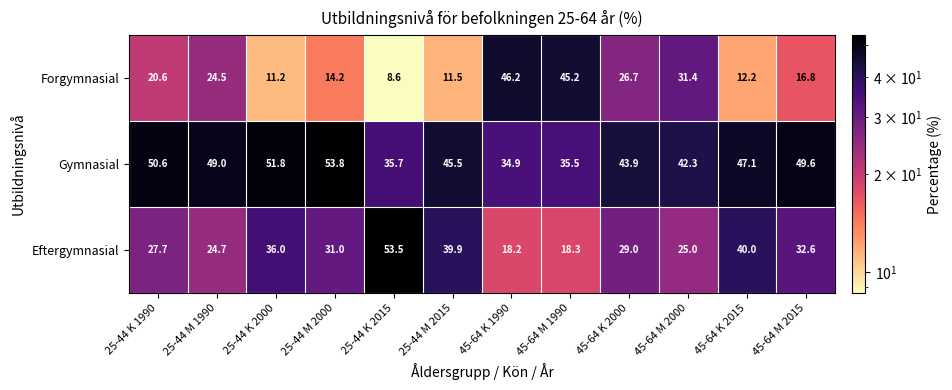

At which category is the sum across all series the highest?

45-64 K 2000